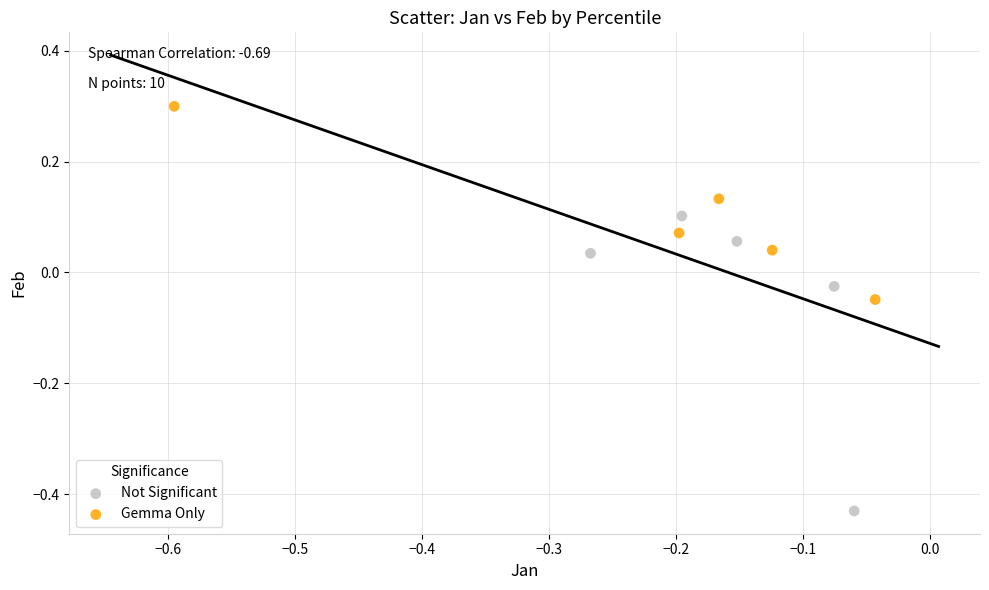

Which series has the largest Y range (max minus min)?

Not Significant